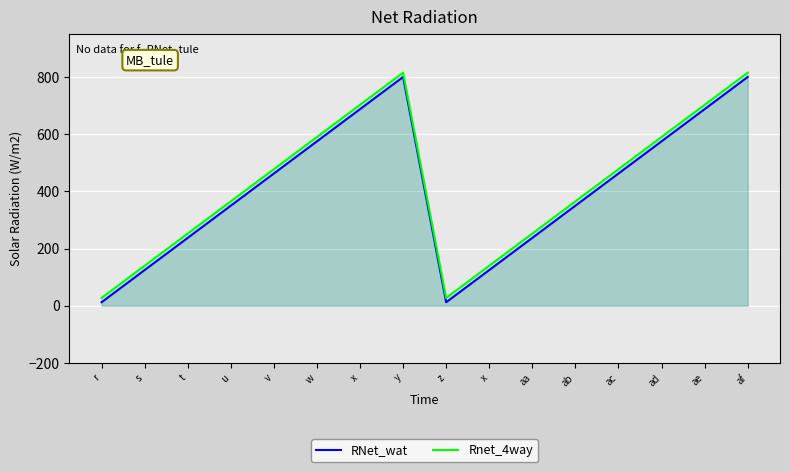

What are all the series names shown in the legend?

RNet_wat, Rnet_4way